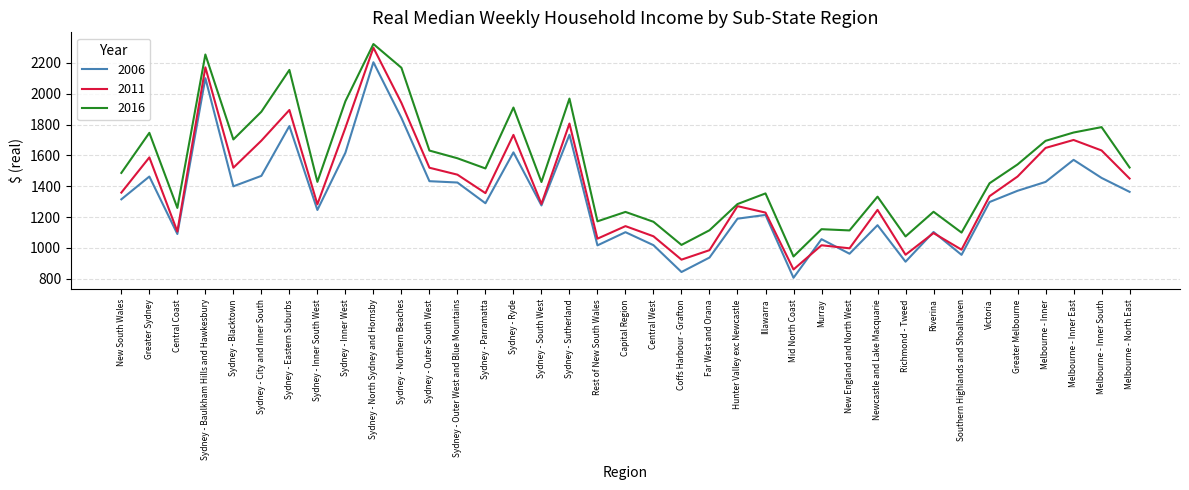

Read the 2006 value at Sydney - Outer West and Blue Mountains.

1423.7